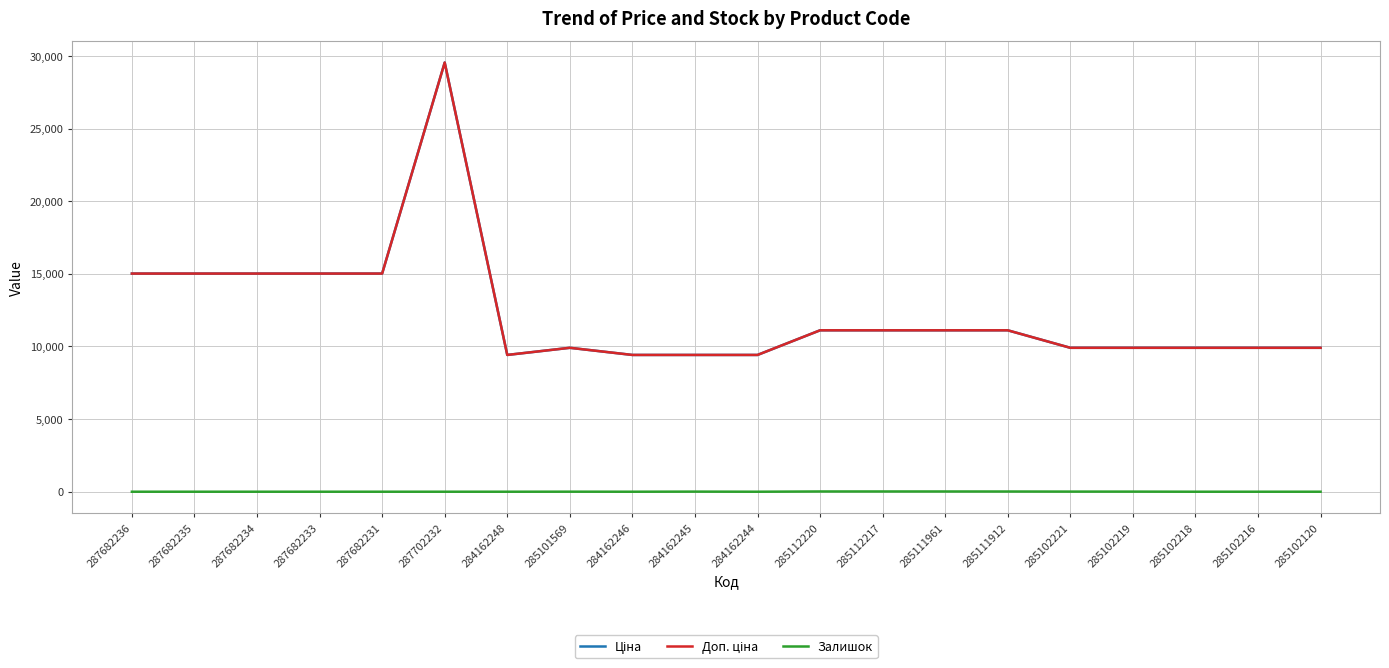

Does the chart have visible grid lines?

Yes